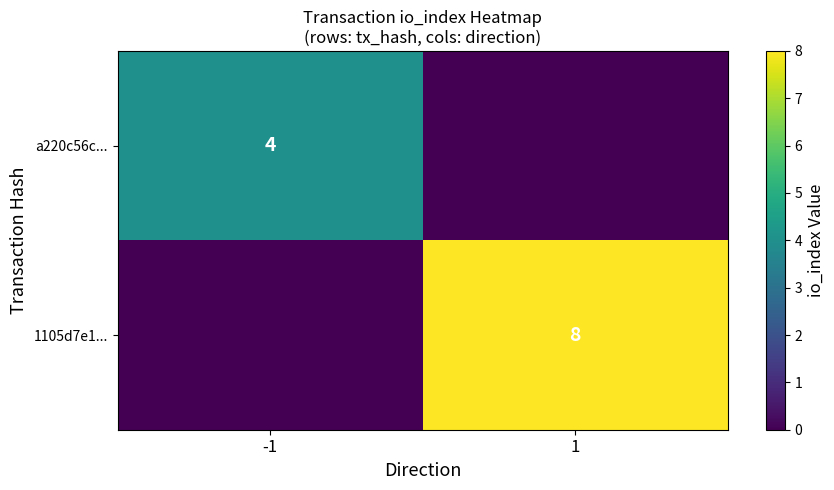

Is the value of 1105d7e1... at 1 greater than the value of a220c56c... at -1?

Yes